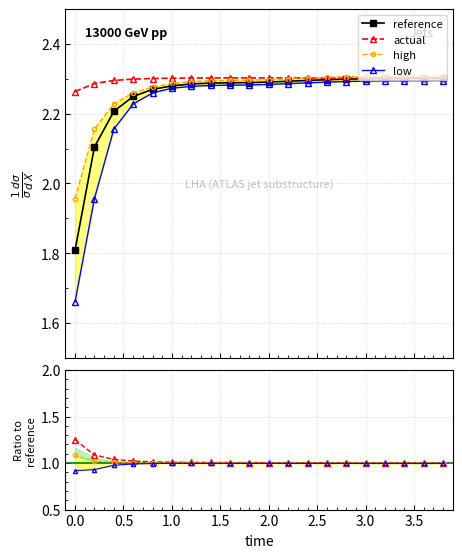

Reading right to left, transcribe all the data shown in this chart.

reference: 3.8=2.3	3.6=2.3	3.4=2.3	3.2=2.3	3.0=2.3	2.8=2.3	2.6=2.3	2.4=2.3	2.2=2.3	2.0=2.3	1.8=2.3	1.6=2.3	1.4=2.3	1.2=2.3	1.0=2.3	0.8=2.3	0.6=2.2	0.4=2.2	0.2=2.1	0.0=1.8
actual: 3.8=2.3	3.6=2.3	3.4=2.3	3.2=2.3	3.0=2.3	2.8=2.3	2.6=2.3	2.4=2.3	2.2=2.3	2.0=2.3	1.8=2.3	1.6=2.3	1.4=2.3	1.2=2.3	1.0=2.3	0.8=2.3	0.6=2.3	0.4=2.3	0.2=2.3	0.0=2.3
high: 3.8=2.3	3.6=2.3	3.4=2.3	3.2=2.3	3.0=2.3	2.8=2.3	2.6=2.3	2.4=2.3	2.2=2.3	2.0=2.3	1.8=2.3	1.6=2.3	1.4=2.3	1.2=2.3	1.0=2.3	0.8=2.3	0.6=2.3	0.4=2.2	0.2=2.2	0.0=2.0
low: 3.8=2.3	3.6=2.3	3.4=2.3	3.2=2.3	3.0=2.3	2.8=2.3	2.6=2.3	2.4=2.3	2.2=2.3	2.0=2.3	1.8=2.3	1.6=2.3	1.4=2.3	1.2=2.3	1.0=2.3	0.8=2.3	0.6=2.2	0.4=2.2	0.2=2.0	0.0=1.7